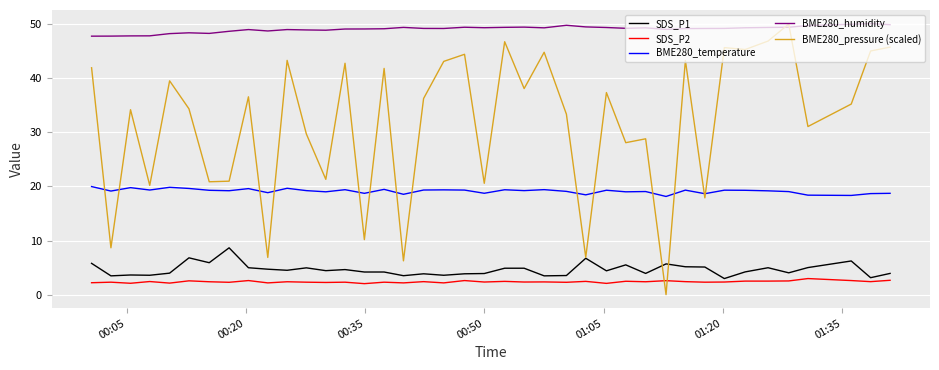

Which series has the largest range (max minus min)?

BME280_pressure (scaled)